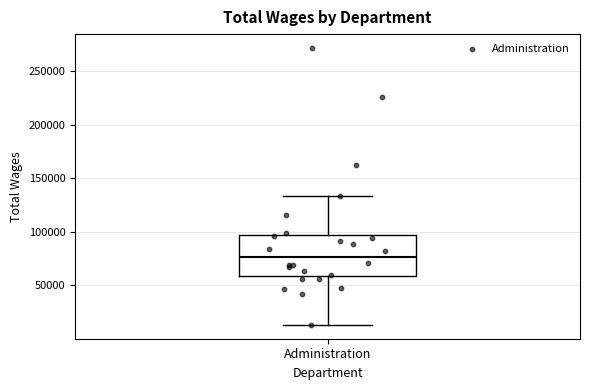

Where does the upper whisker of the box for Administration end on the y-axis? The values are not printed on the chart, so give them approximately, as read against the axis.

135000